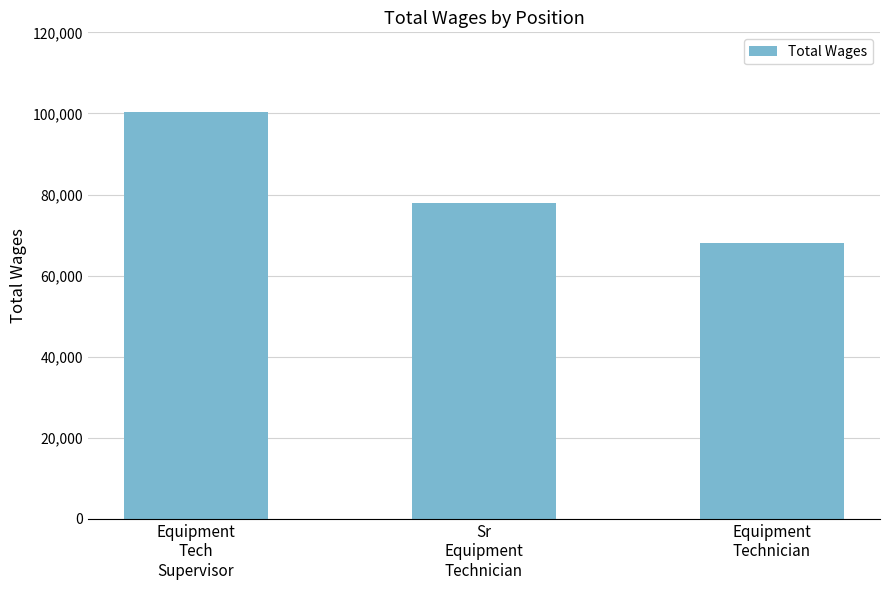

Rank the categories by value from highest to lowest.

Equipment
Tech
Supervisor, Sr
Equipment
Technician, Equipment
Technician